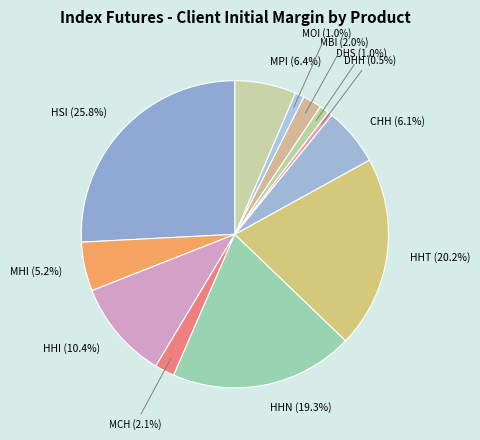

The DHS slice represents 8% of the pie. True or false?

False